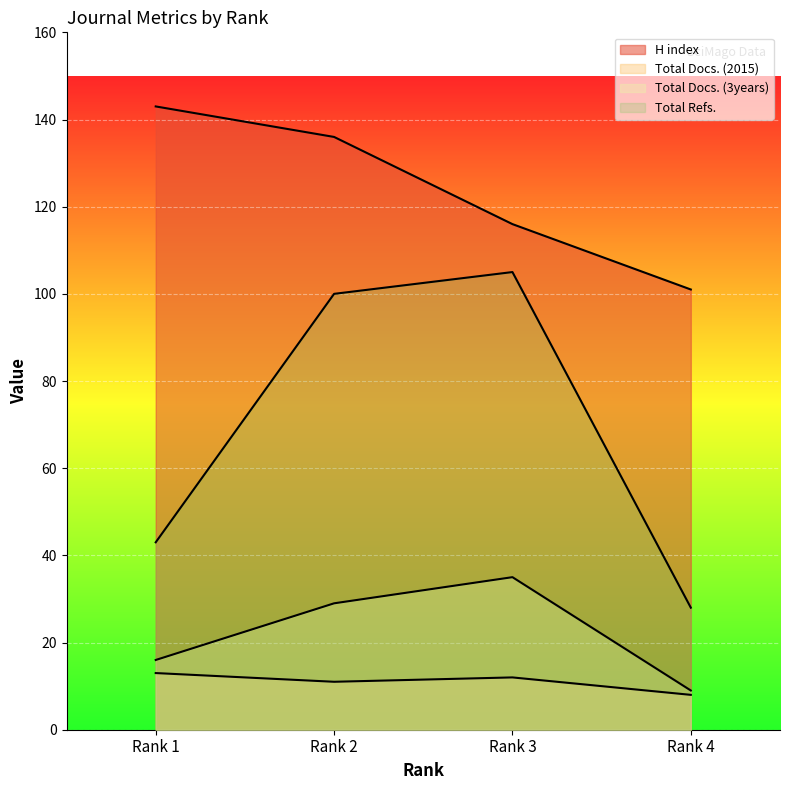

True or false: Total Docs. (2015) and H index intersect in this chart.

False